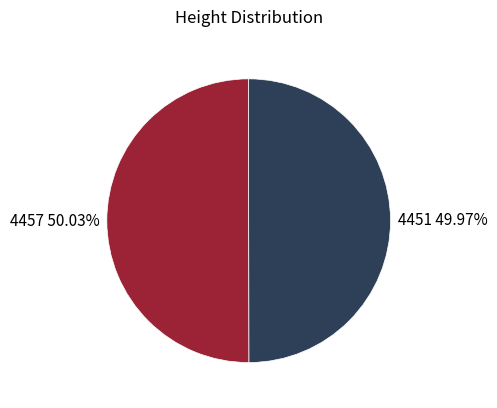

Is there a majority slice in this chart?

Yes